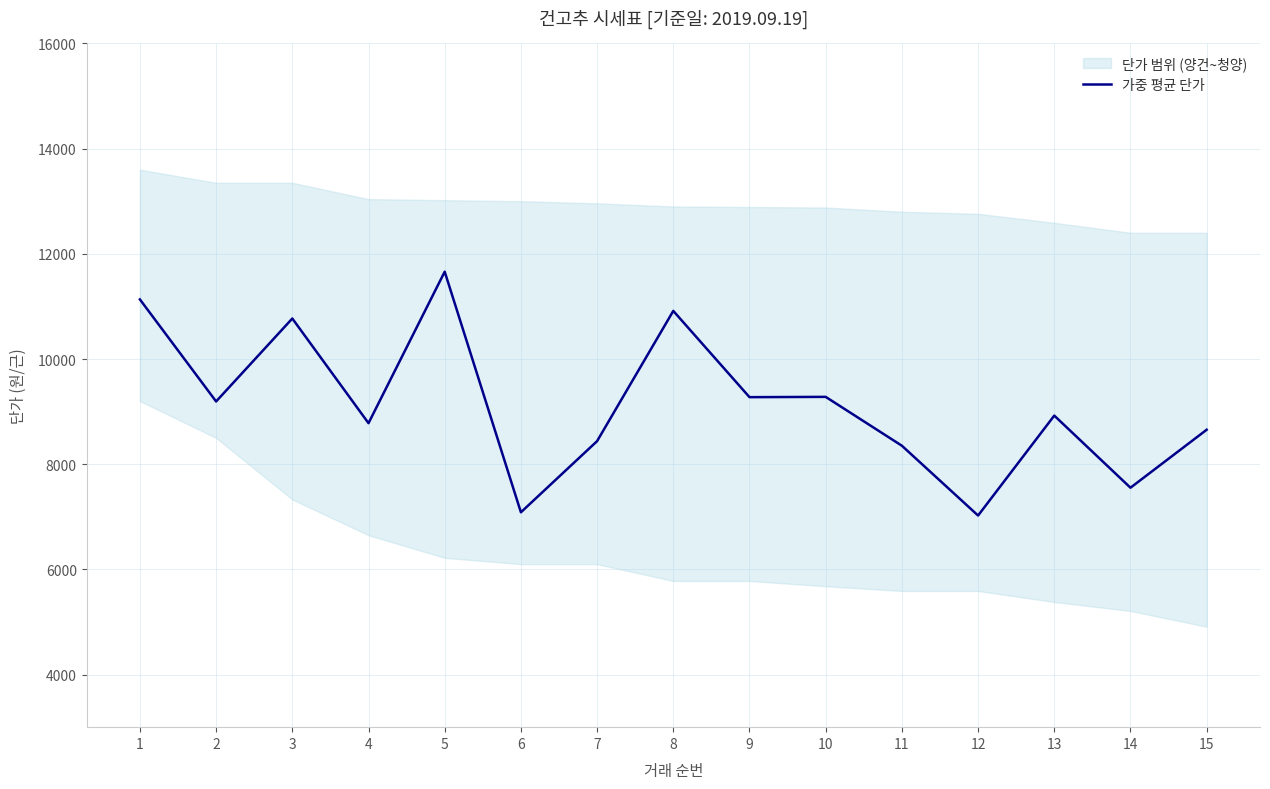

Between 6 and 7, which is larger?

7